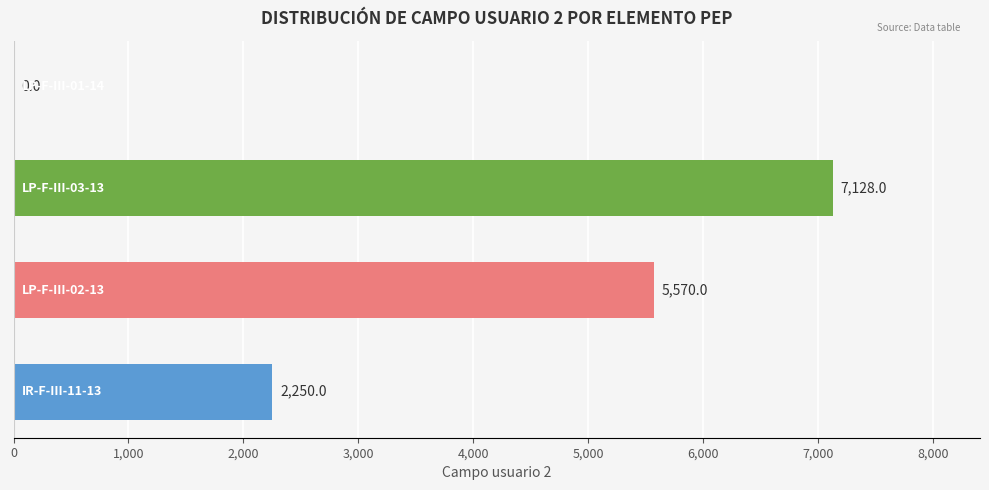

What is the maximum value shown in the chart?

7128